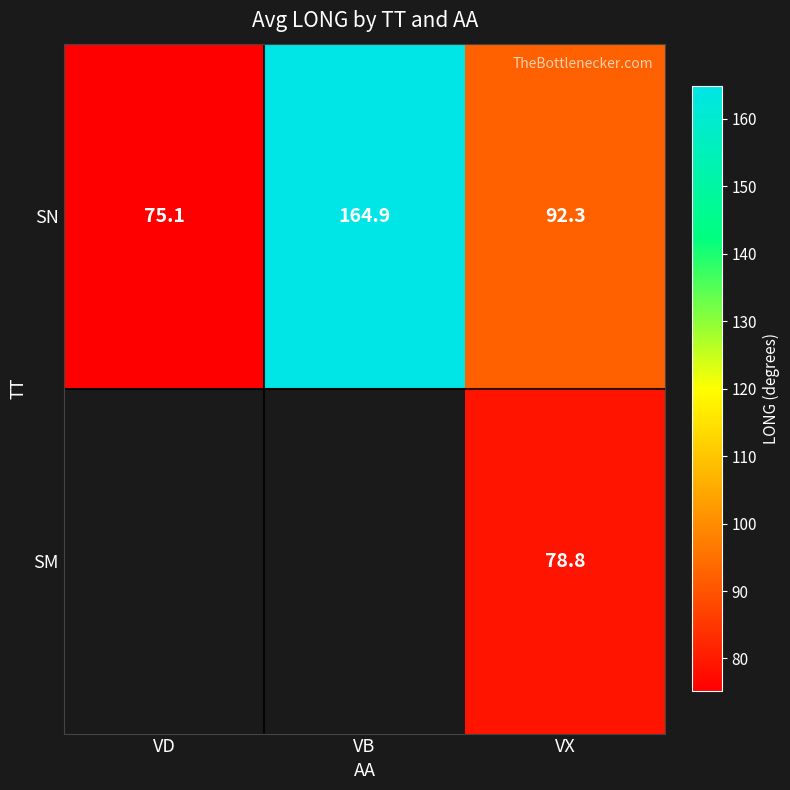

What is the maximum value shown in the chart?

164.9